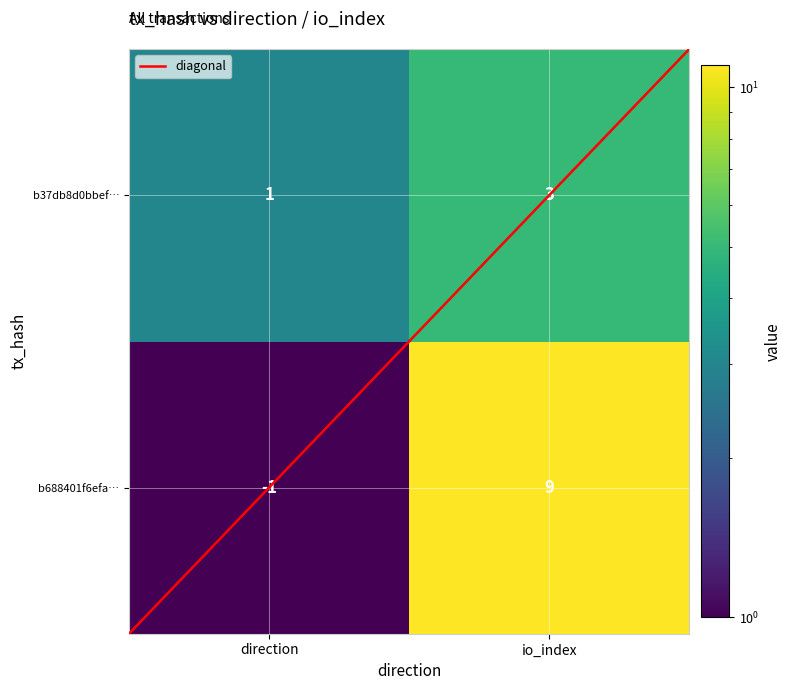

Is it true that b688401f6efa… equals 9 at io_index?

True